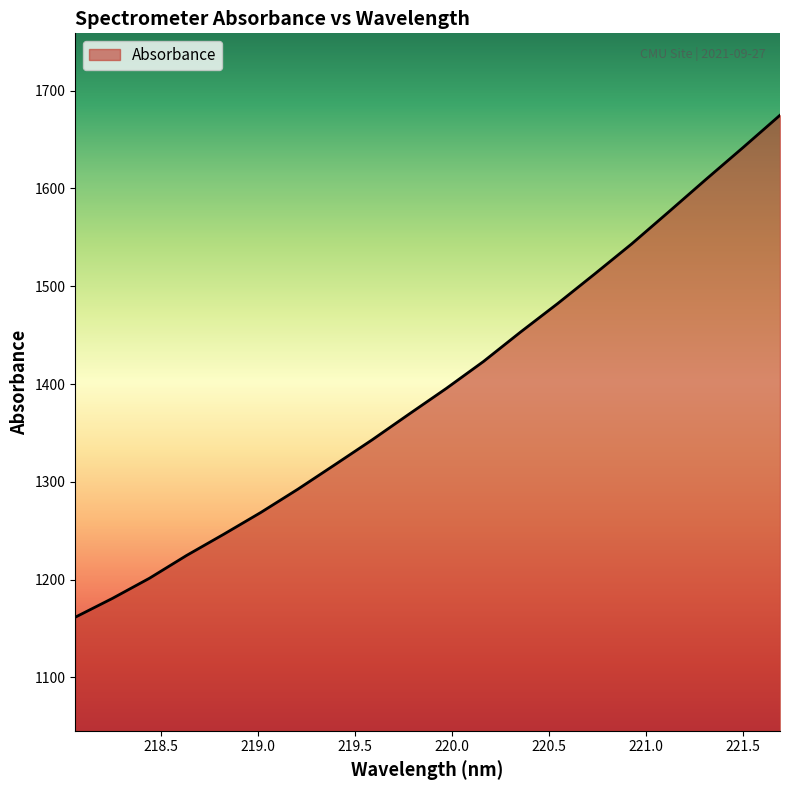

What is the greatest value displayed?

1674.9